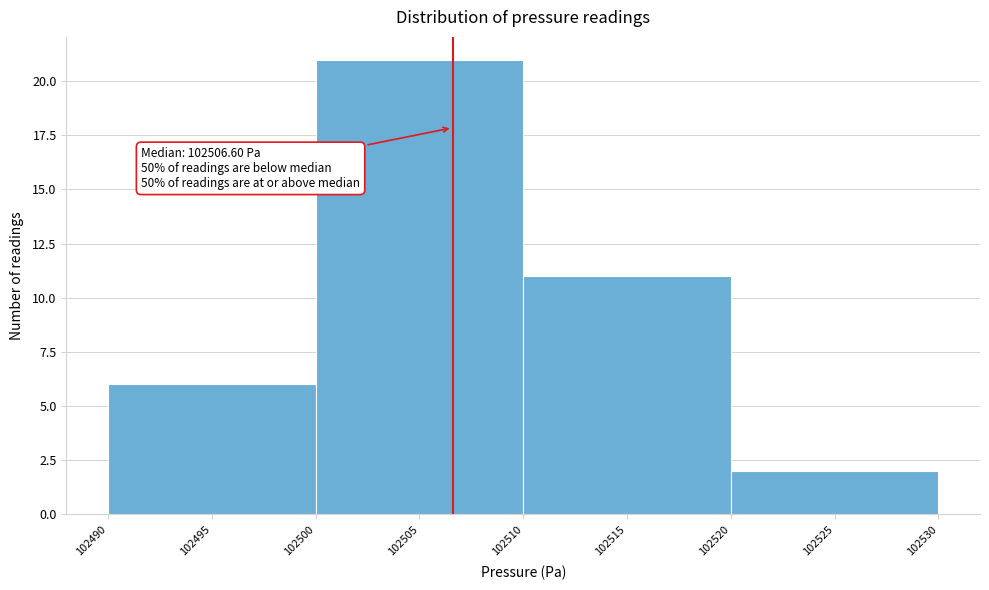

Over which range of the x-axis is the bar tallest?

102500 to 102510